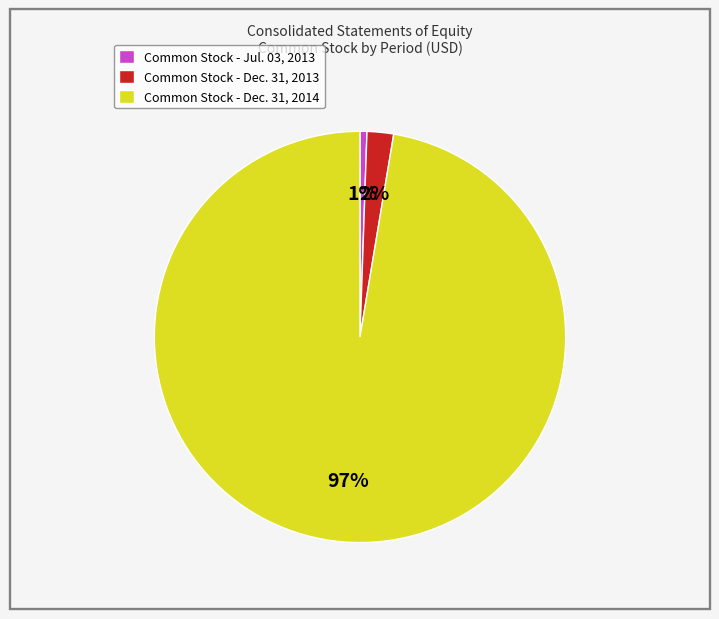

Do Common Stock - Dec. 31, 2014 and Common Stock - Dec. 31, 2013 together represent more than half of the pie?

Yes